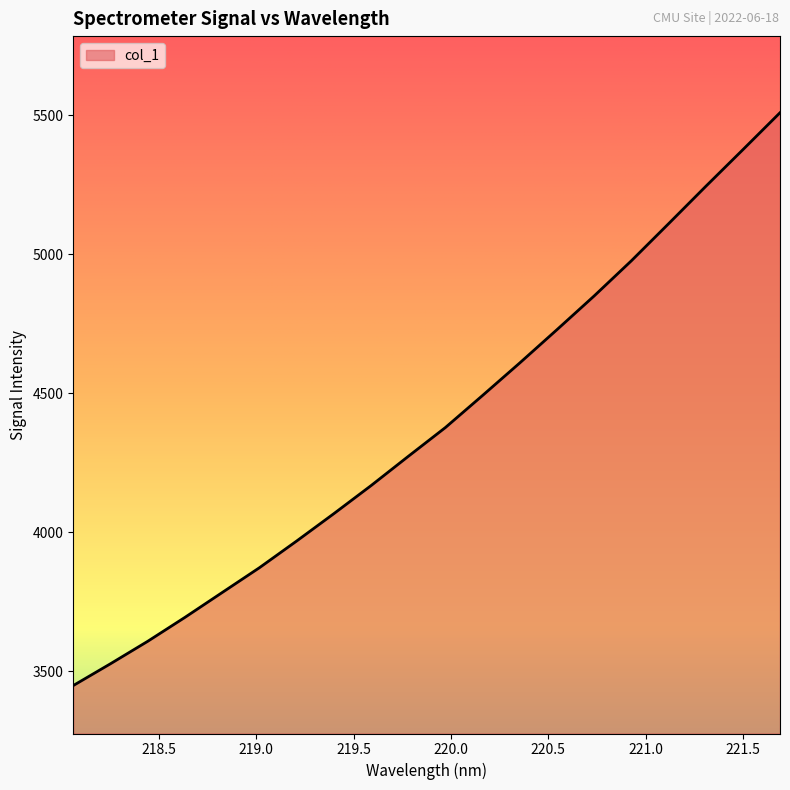

How many lines are shown in the chart?

1